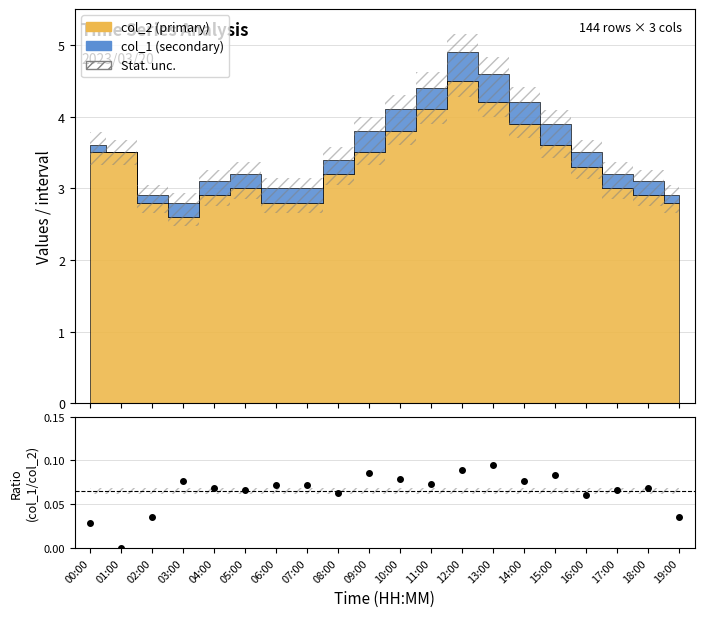

What is the average value?

0.1